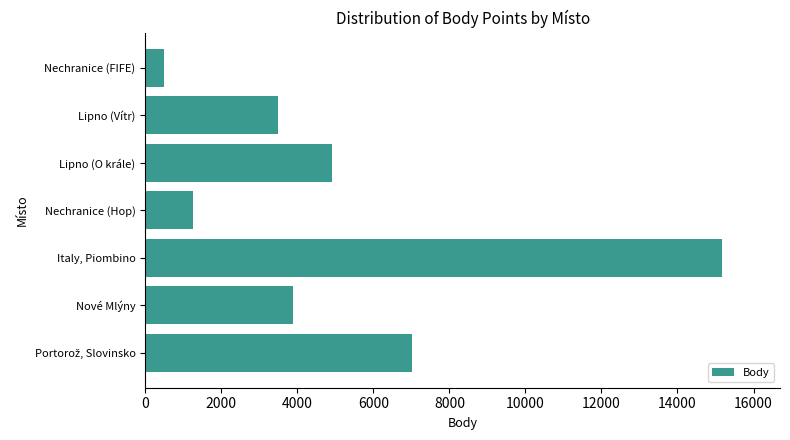

What is the sum of all values?

36250